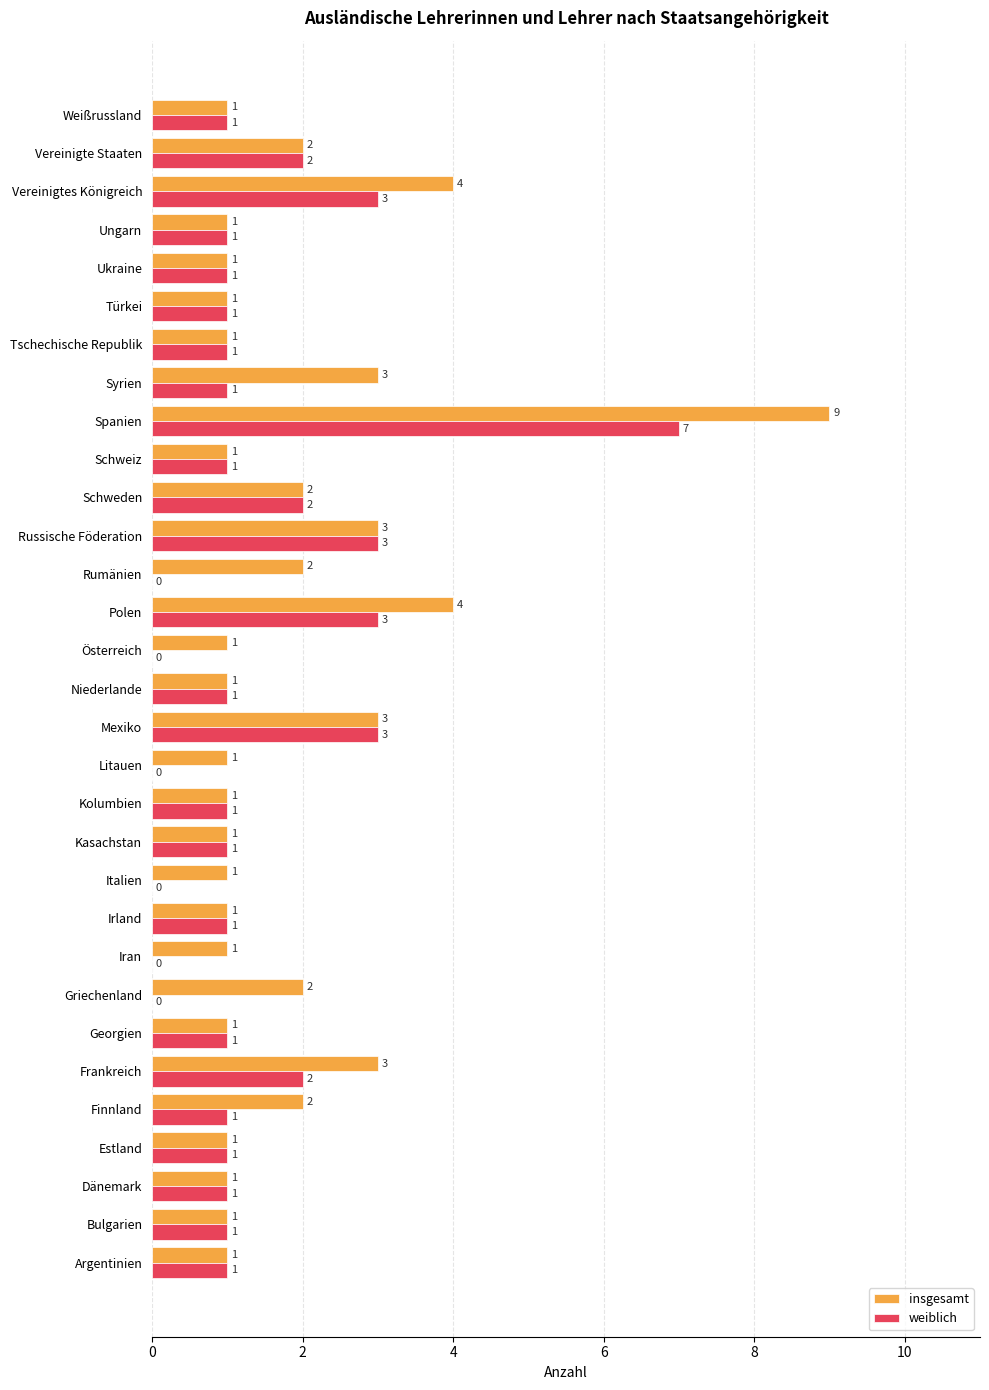

How many weiblich values are between 1 and 2?

20